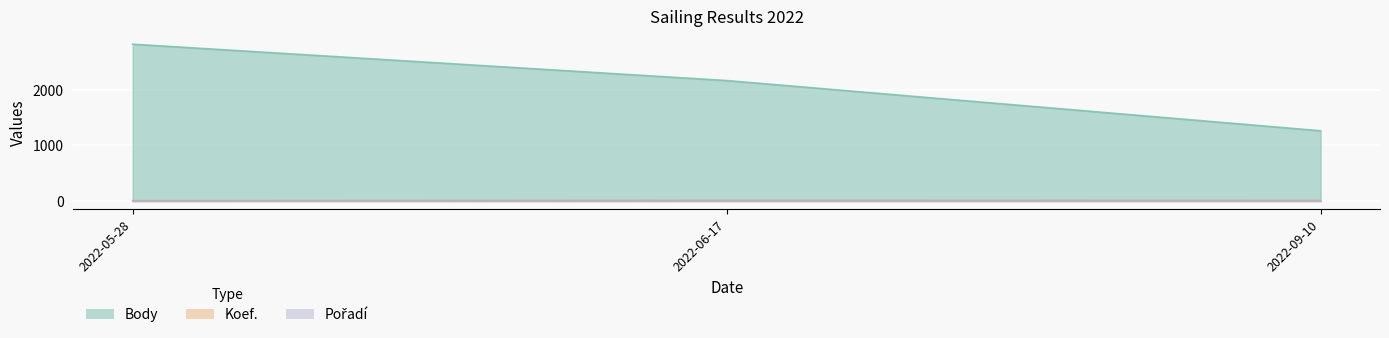

What is the minimum value for Pořadí?

5